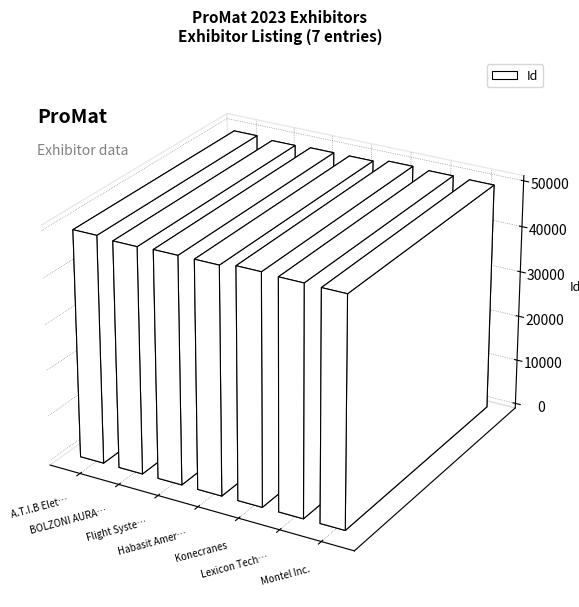

Reading left to right, transcribe all the data shown in this chart.

49550	49176	49383	49396	50084	49858	49748